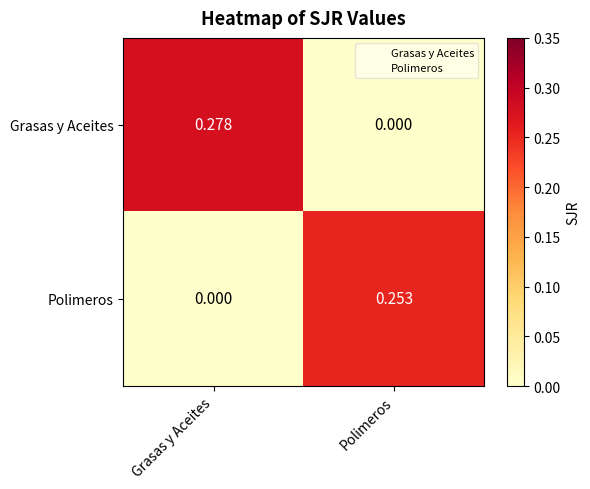

Which series has the widest spread of values?

Grasas y Aceites